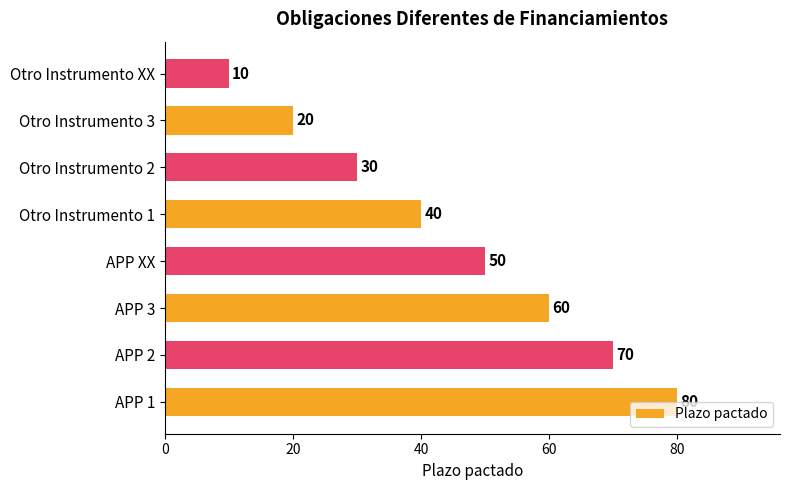

Rank the categories by value from lowest to highest.

Otro Instrumento XX, Otro Instrumento 3, Otro Instrumento 2, Otro Instrumento 1, APP XX, APP 3, APP 2, APP 1